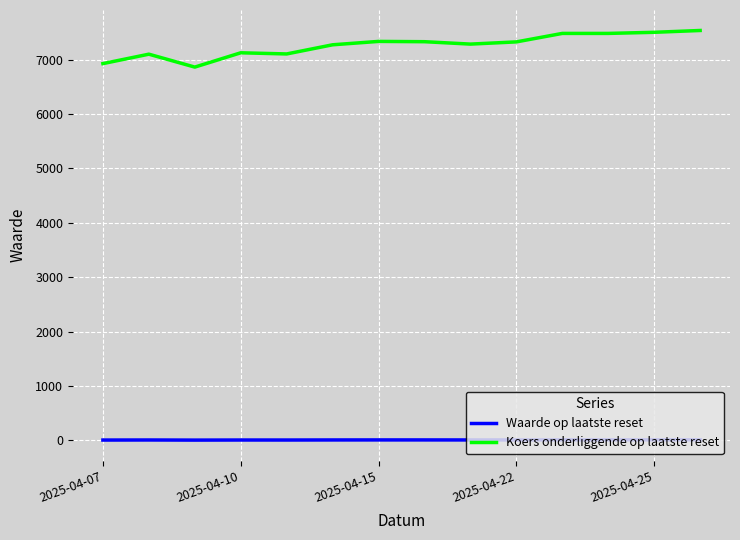

Which series has the largest range (max minus min)?

Koers onderliggende op laatste reset